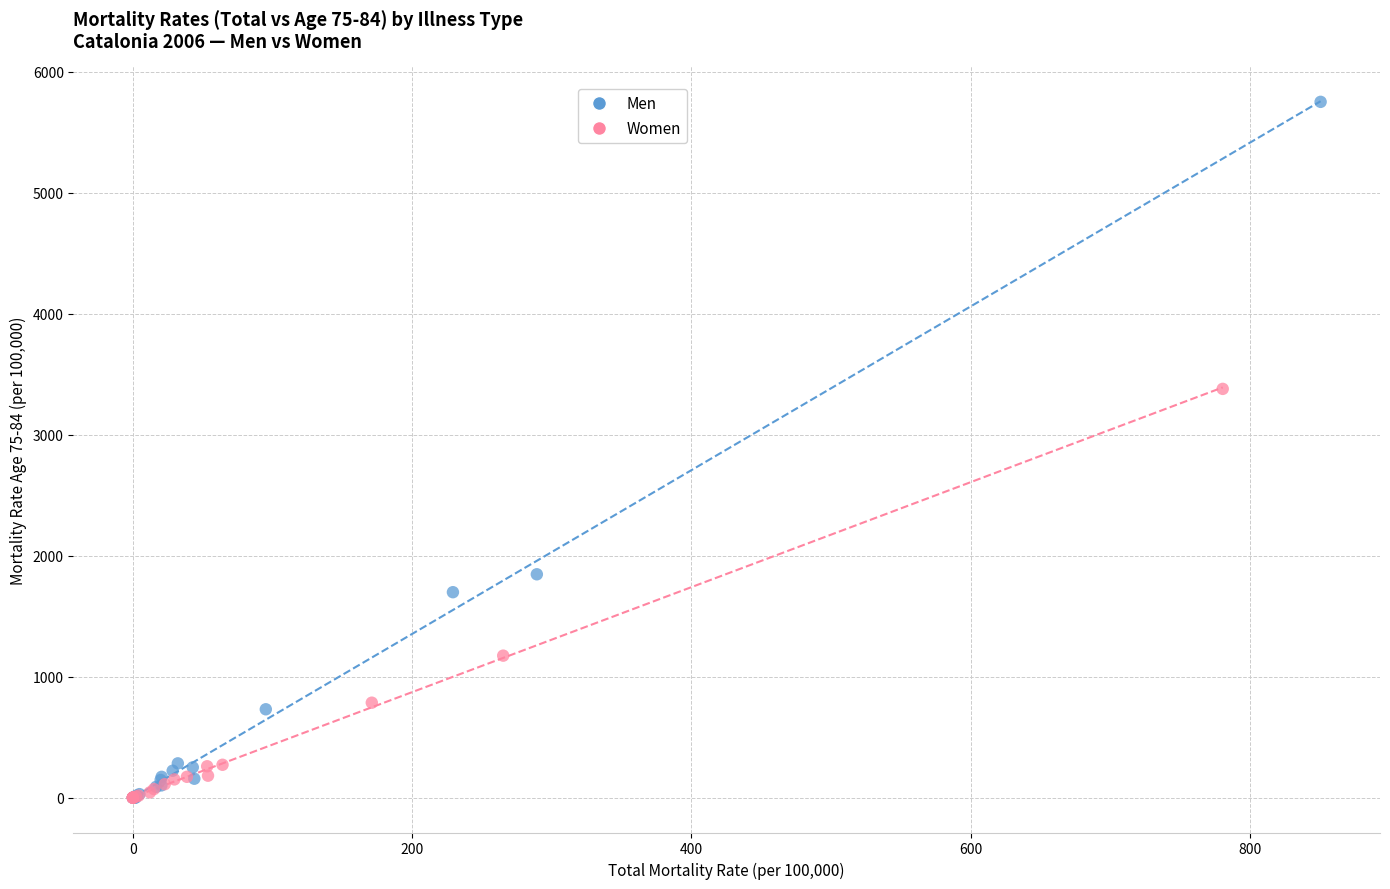

Which series contains the highest Y value?

Men